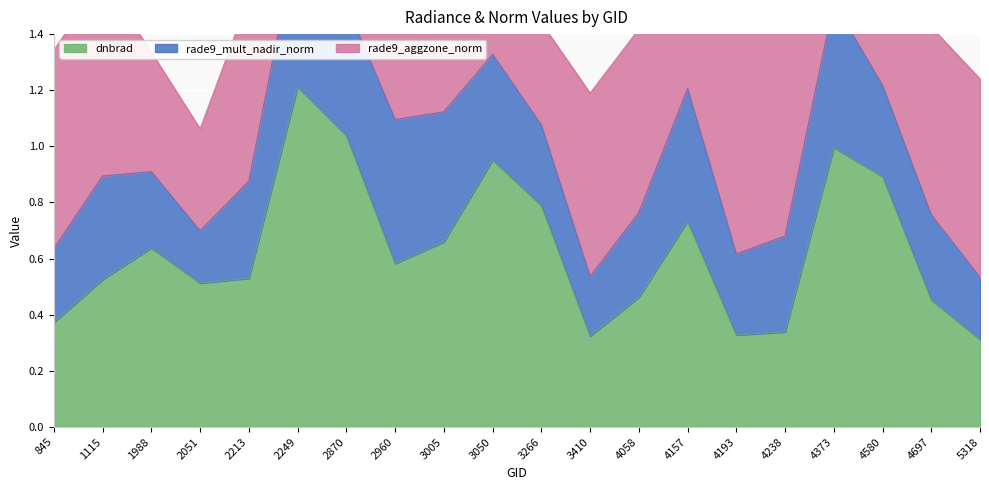

Is it true that rade9_mult_nadir_norm equals 2.1 at 845?

False